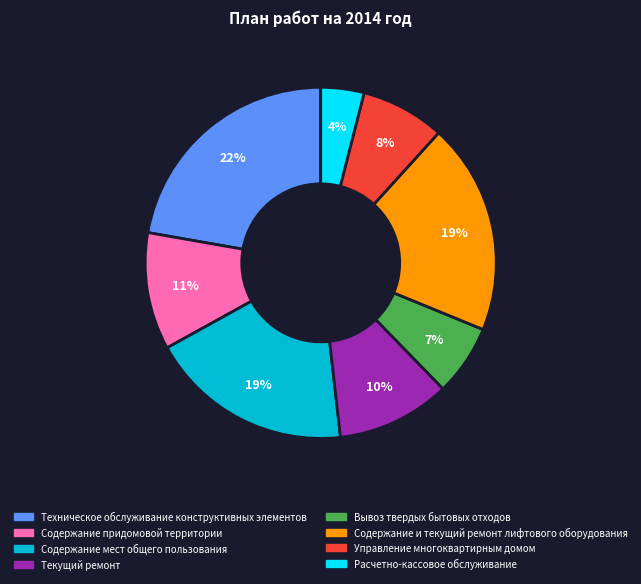

Do Техническое обслуживание конструктивных элементов and Содержание и текущий ремонт лифтового оборудования together represent more than half of the pie?

No